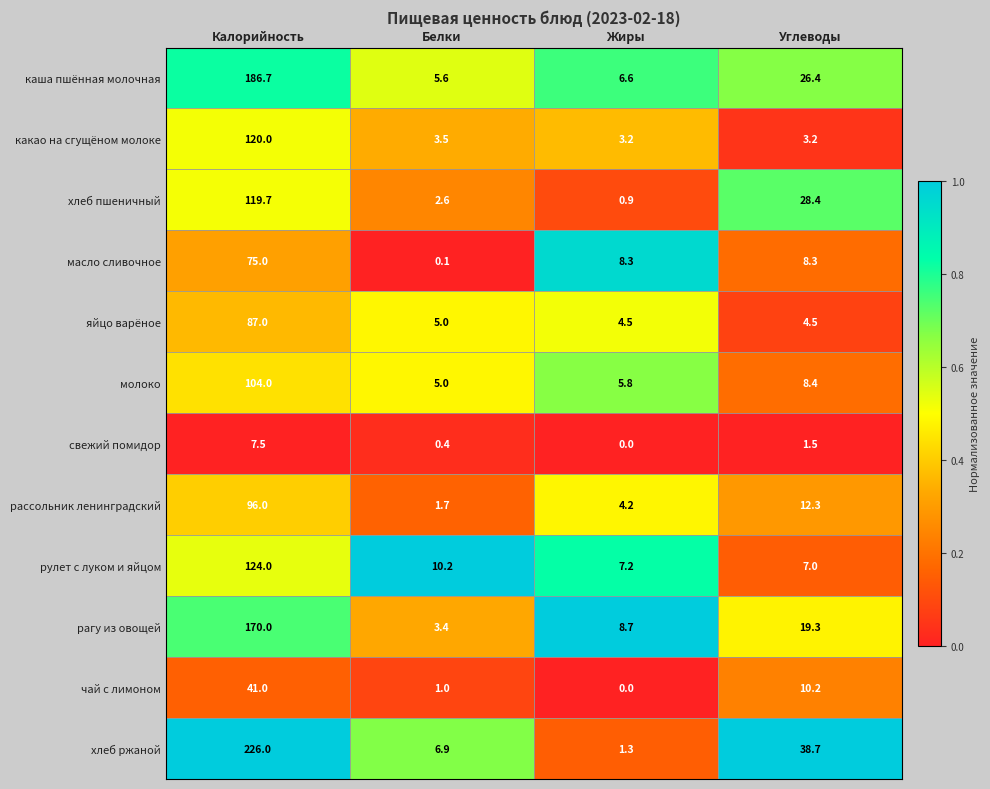

At which label is рагу из овощей closest to 86?

Углеводы